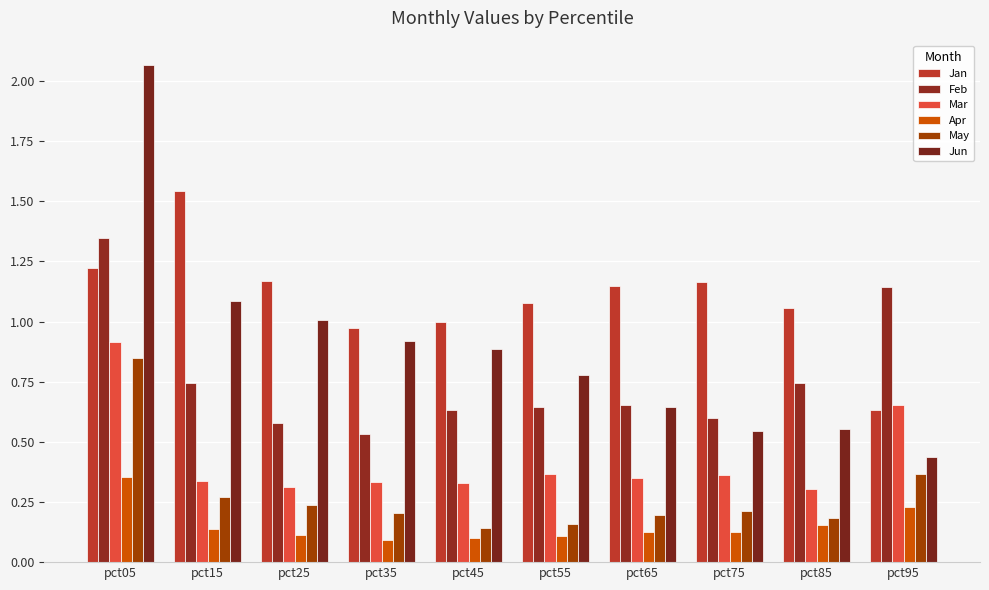

Rank the series by their maximum value, from lowest to highest.

Apr, May, Mar, Feb, Jan, Jun